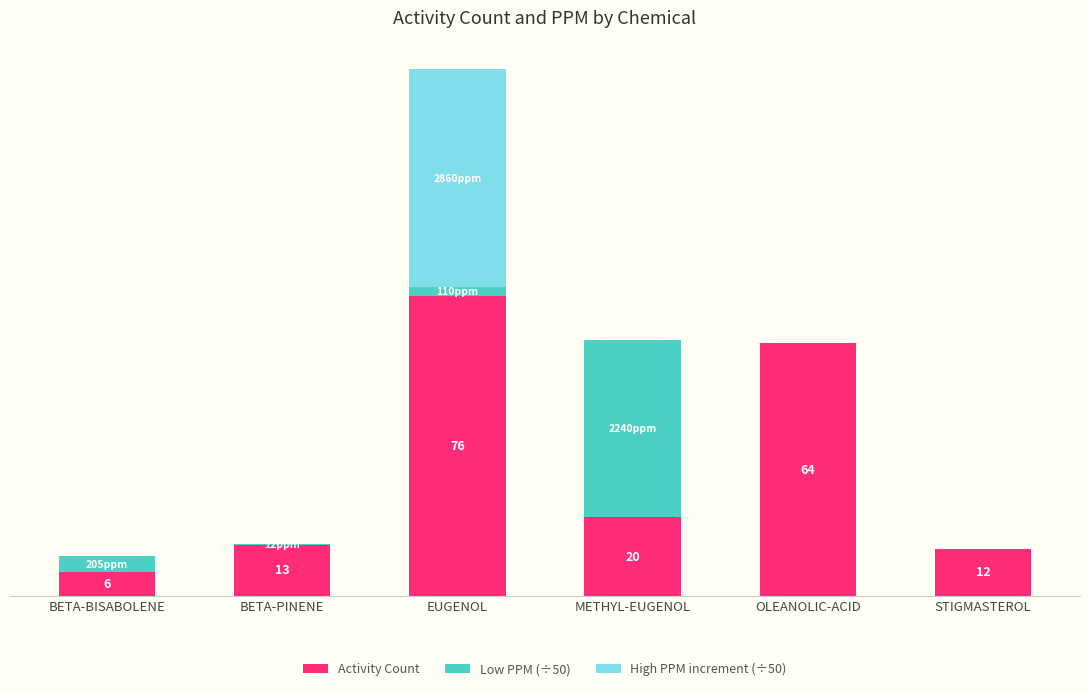

Which series has the largest total across all categories?

Activity Count